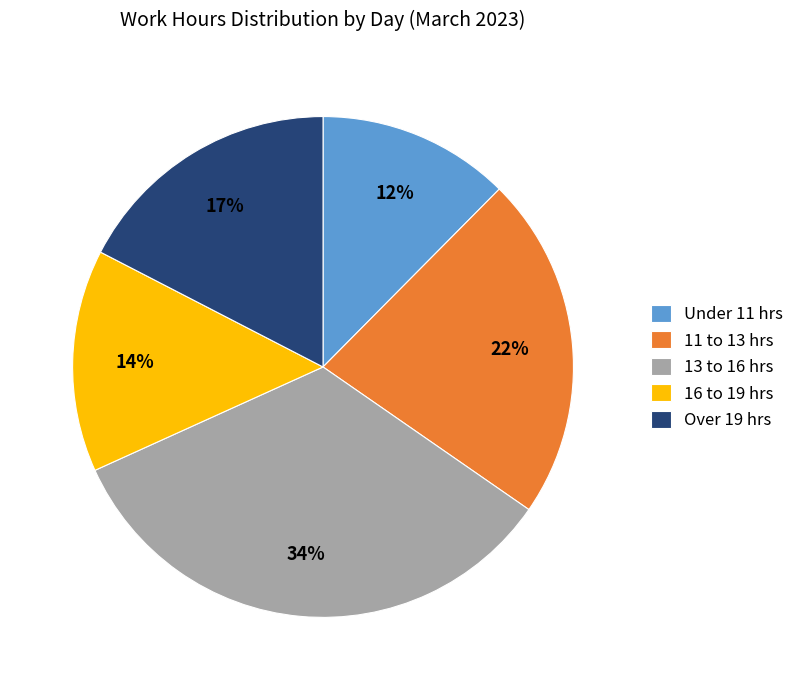

What is the largest slice in the pie chart?

13 to 16 hrs